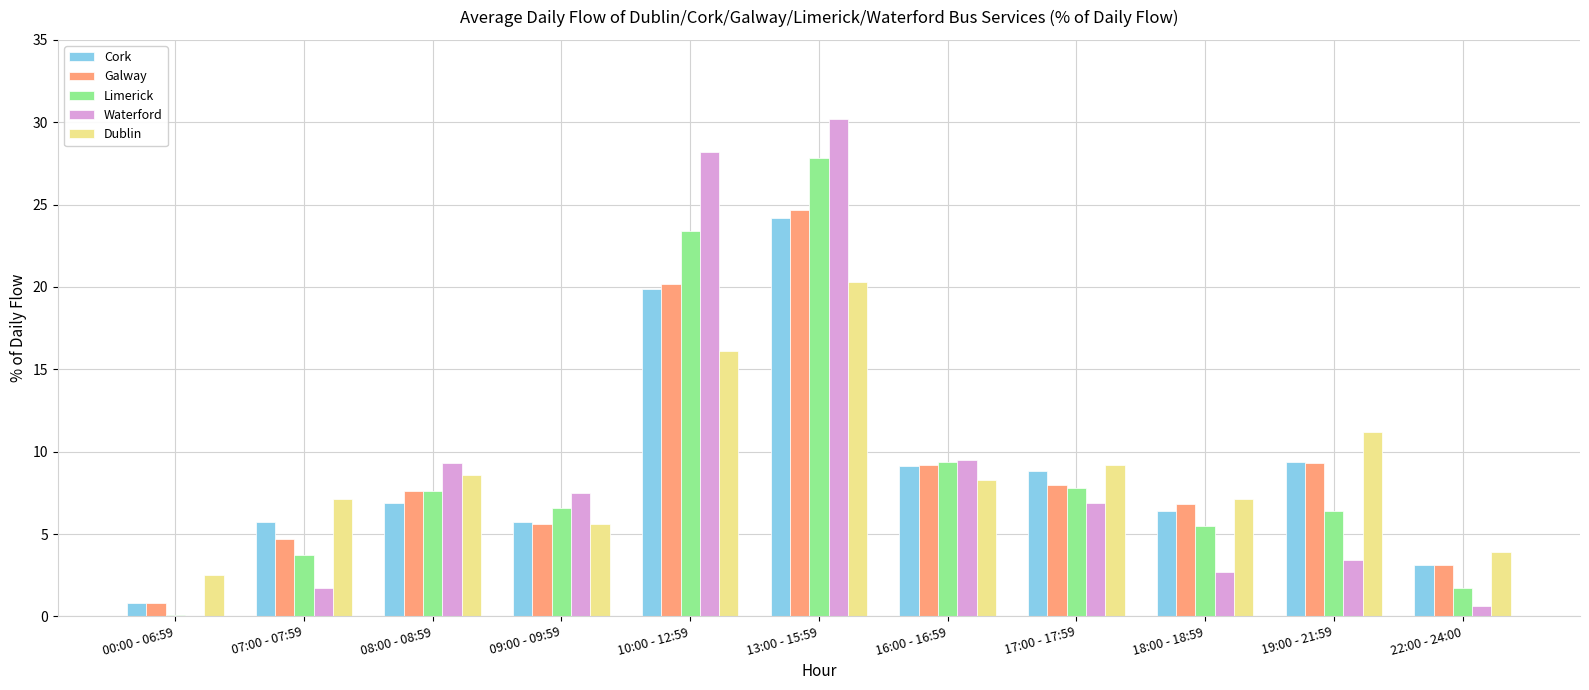

Between 07:00 - 07:59 and 08:00 - 08:59, which series saw the biggest shift?

Waterford